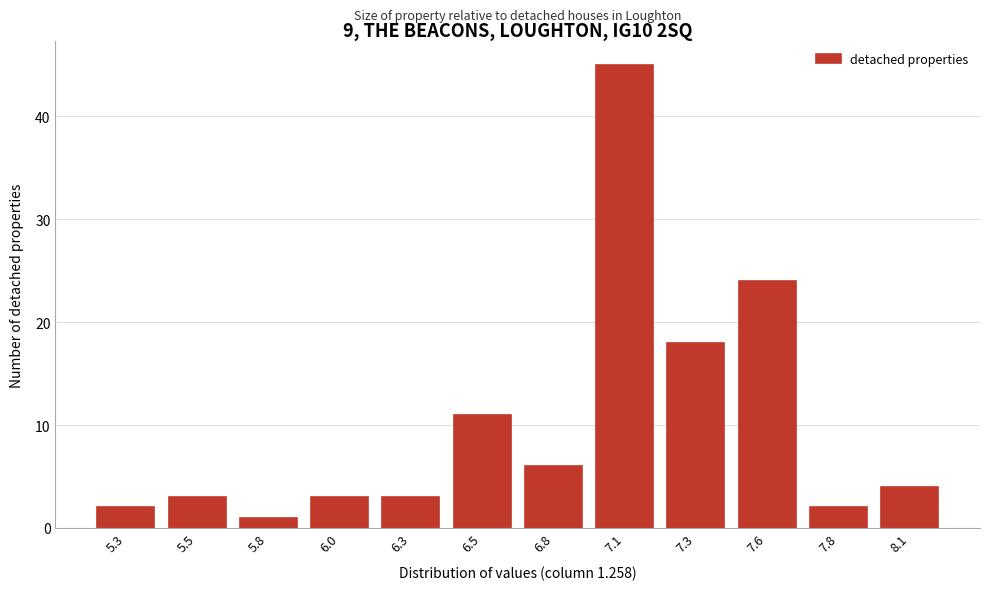

Reading left to right, transcribe all the data shown in this chart.

5.3=2	5.5=3	5.8=1	6.0=3	6.3=3	6.5=11	6.8=6	7.1=45	7.3=18	7.6=24	7.8=2	8.1=4